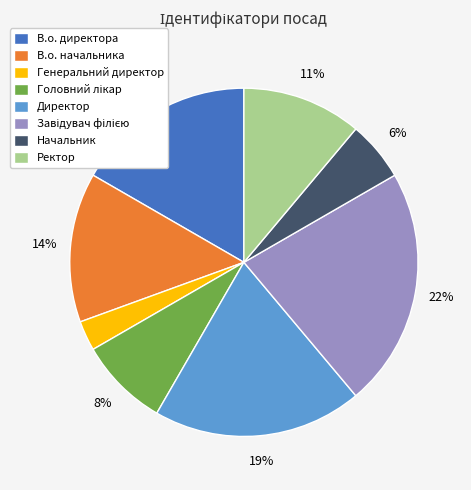

How many slices are in this pie chart?

8